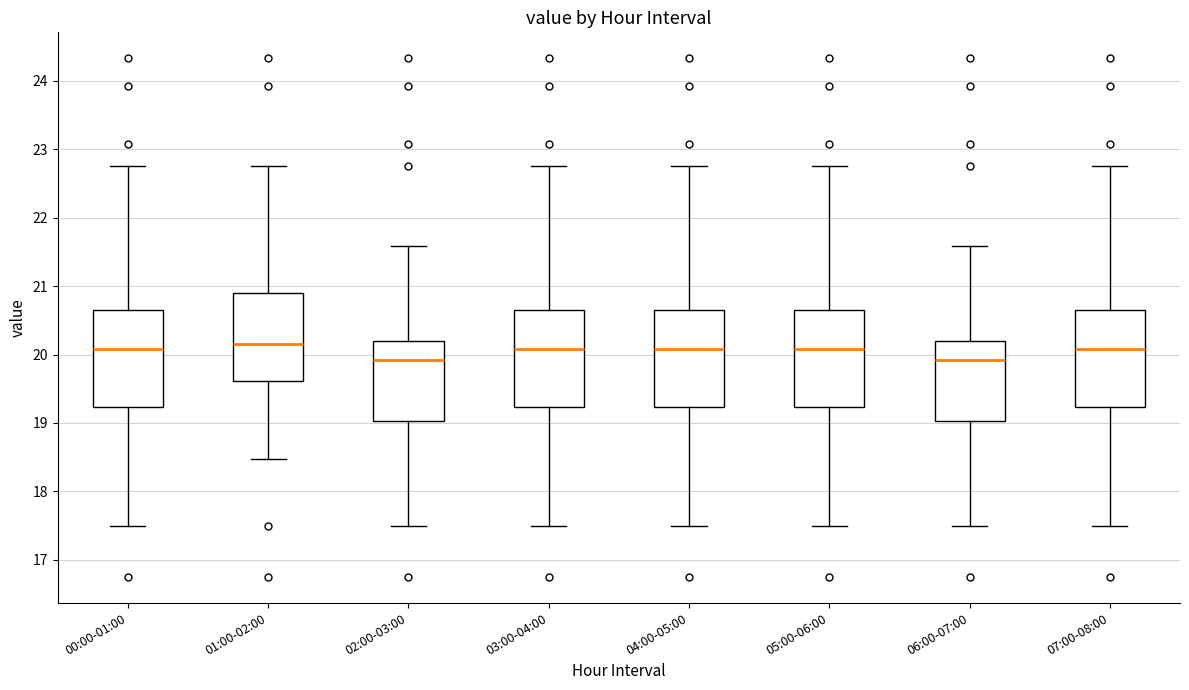

Reading left to right, read every box against the y-axis: the position of its median line, the range the box covers, and the ends of its whiskers. The values are not printed on the chart, so give them approximately, as read against the axis.

00:00-01:00: median 20.1, box 19.2 to 20.7, whiskers 17.5 to 22.8
01:00-02:00: median 20.2, box 19.6 to 20.9, whiskers 18.5 to 22.8
02:00-03:00: median 19.9, box 19.0 to 20.2, whiskers 17.5 to 21.6
03:00-04:00: median 20.1, box 19.2 to 20.7, whiskers 17.5 to 22.8
04:00-05:00: median 20.1, box 19.2 to 20.7, whiskers 17.5 to 22.8
05:00-06:00: median 20.1, box 19.2 to 20.7, whiskers 17.5 to 22.8
06:00-07:00: median 19.9, box 19.0 to 20.2, whiskers 17.5 to 21.6
07:00-08:00: median 20.1, box 19.2 to 20.7, whiskers 17.5 to 22.8